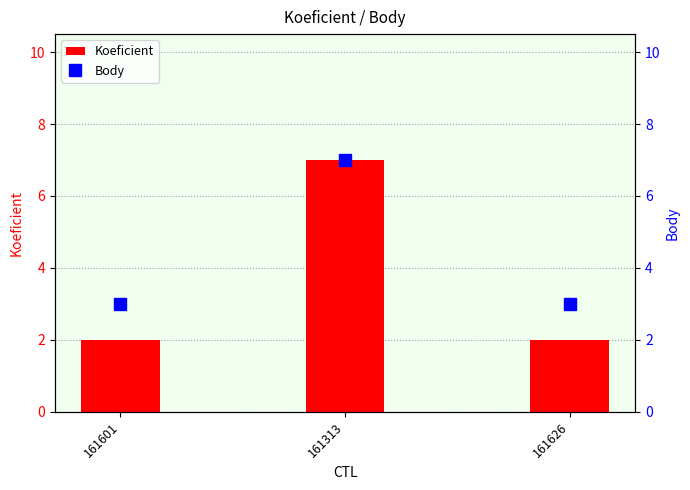

Reading left to right, extract all data points from this chart.

Koeficient: 161601=2	161313=7	161626=2
Body: 161601=3	161313=7	161626=3